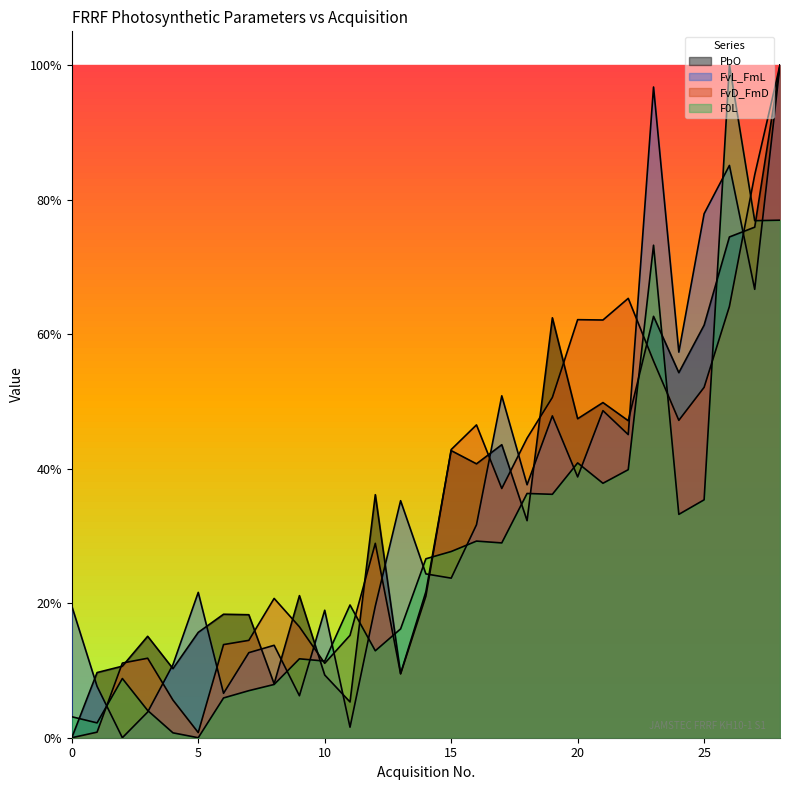

Reading left to right, list all the values displayed in this chart.

PbO: 0=0.0	1=0.1	2=0.1	3=0.2	4=0.1	5=0.2	6=0.2	7=0.2	8=0.1	9=0.2	10=0.1	11=0.1	12=0.4	13=0.1	14=0.2	15=0.4	16=0.4	17=0.4	18=0.3	19=0.6	20=0.5	21=0.5	22=0.5	23=0.6	24=0.5	25=0.6	26=0.7	27=0.8	28=1.0
FvL_FmL: 0=0.2	1=0.1	2=0.0	3=0.0	4=0.1	5=0.2	6=0.1	7=0.1	8=0.1	9=0.1	10=0.2	11=0.0	12=0.2	13=0.4	14=0.2	15=0.2	16=0.3	17=0.5	18=0.4	19=0.5	20=0.4	21=0.5	22=0.5	23=1.0	24=0.6	25=0.8	26=0.9	27=0.7	28=1.0
FvD_FmD: 0=0.0	1=0.0	2=0.1	3=0.1	4=0.1	5=0.0	6=0.1	7=0.1	8=0.2	9=0.2	10=0.1	11=0.2	12=0.3	13=0.1	14=0.2	15=0.4	16=0.5	17=0.4	18=0.4	19=0.5	20=0.6	21=0.6	22=0.7	23=0.6	24=0.5	25=0.5	26=0.6	27=0.8	28=1.0
F0L: 0=0.0	1=0.0	2=0.1	3=0.0	4=0.0	5=0.0	6=0.1	7=0.1	8=0.1	9=0.1	10=0.1	11=0.2	12=0.1	13=0.2	14=0.3	15=0.3	16=0.3	17=0.3	18=0.4	19=0.4	20=0.4	21=0.4	22=0.4	23=0.7	24=0.3	25=0.4	26=1.0	27=0.8	28=0.8